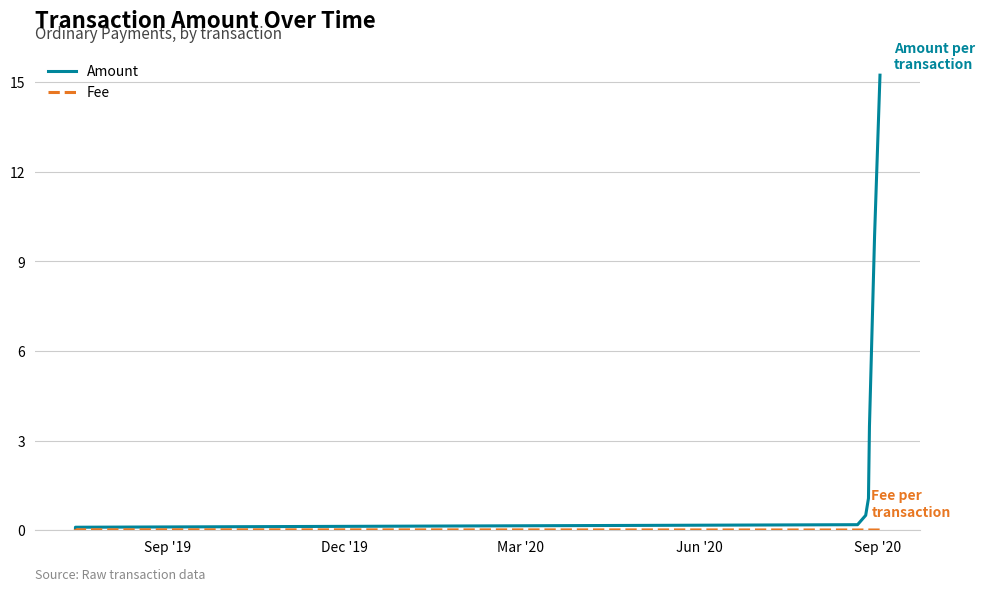

What is the minimum value for Amount?

0.1